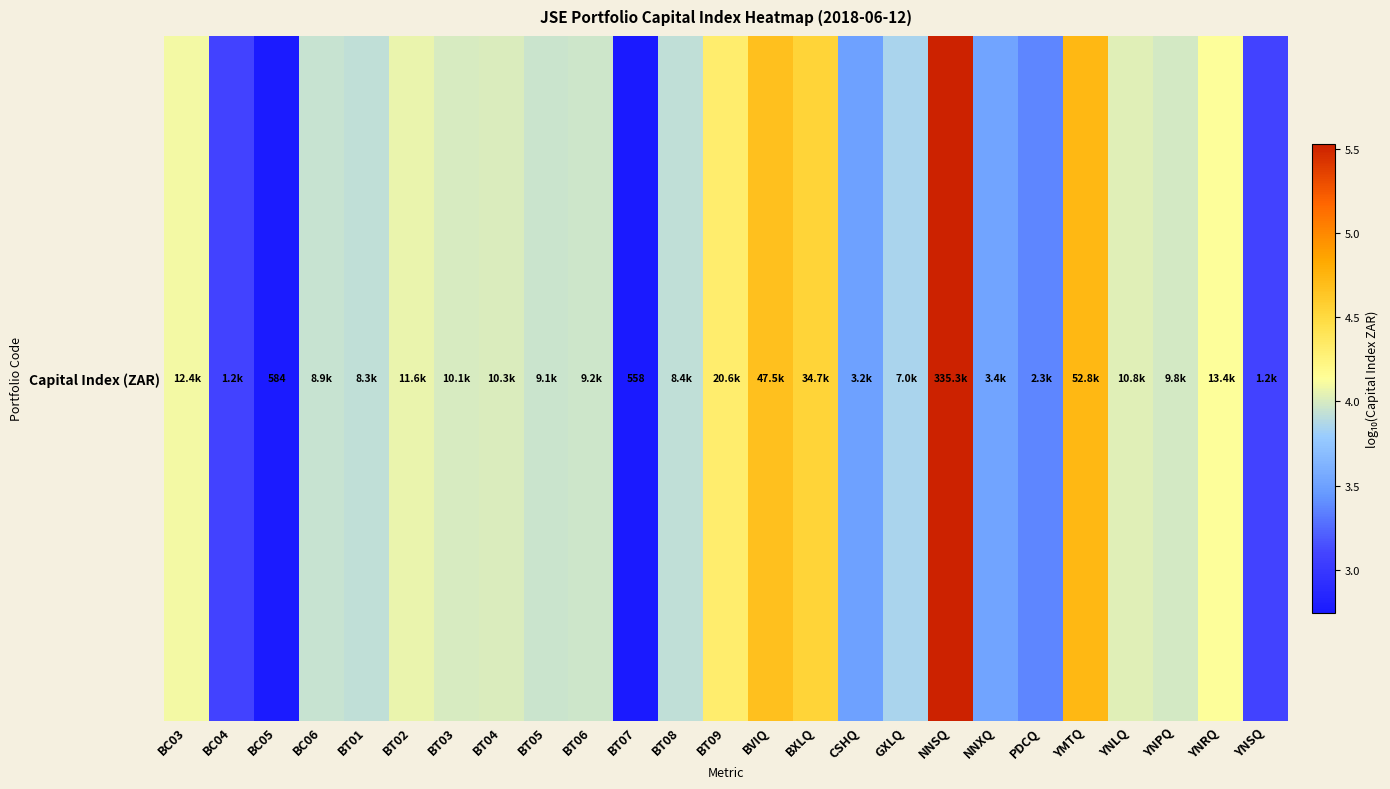

Where does the data first go above 3?

BC03